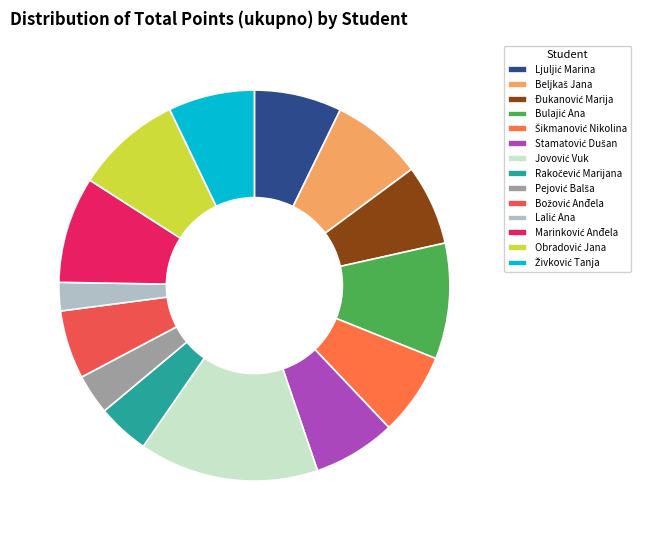

Is there a majority slice in this chart?

No